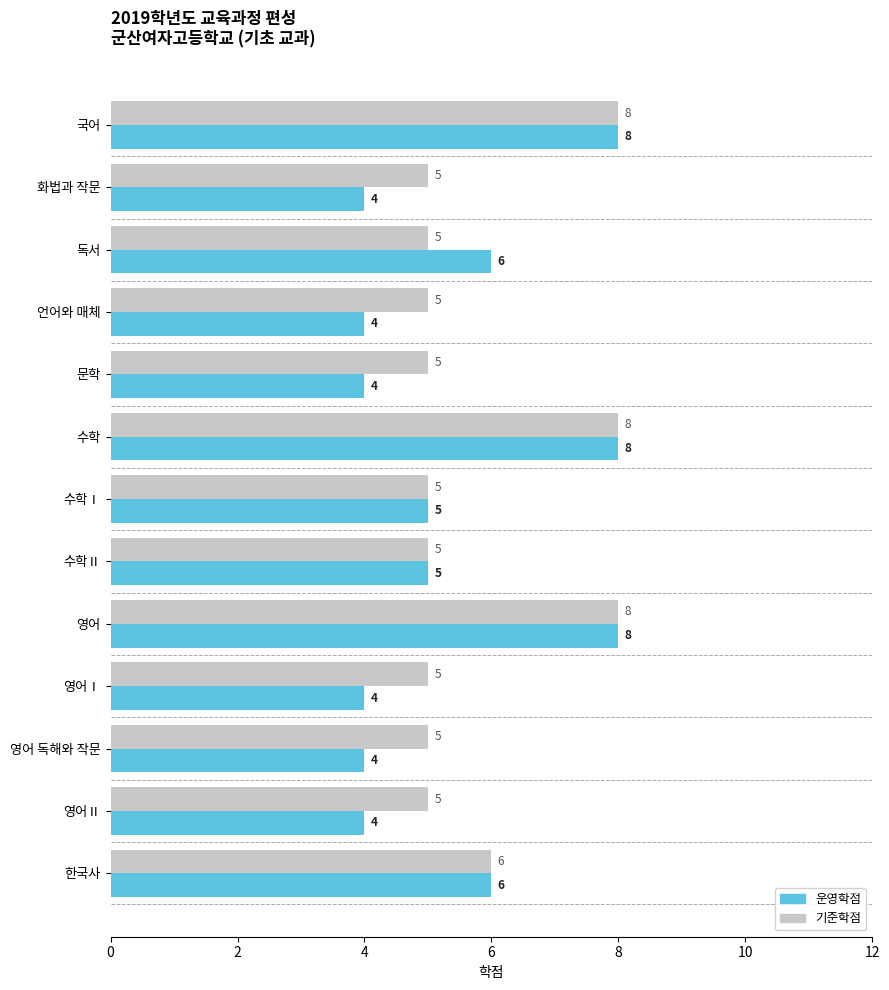

The value of 기준학점 at 수학Ⅰ is 5. True or false?

True